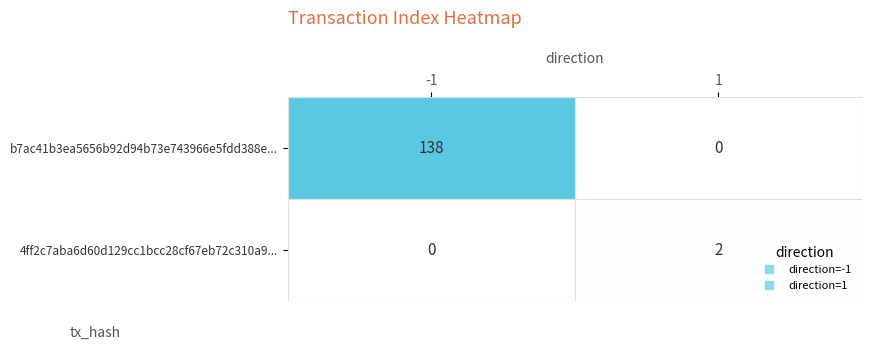

What is the sum of all b7ac41b3ea5656b92d94b73e743966e5fdd388e... values?

138